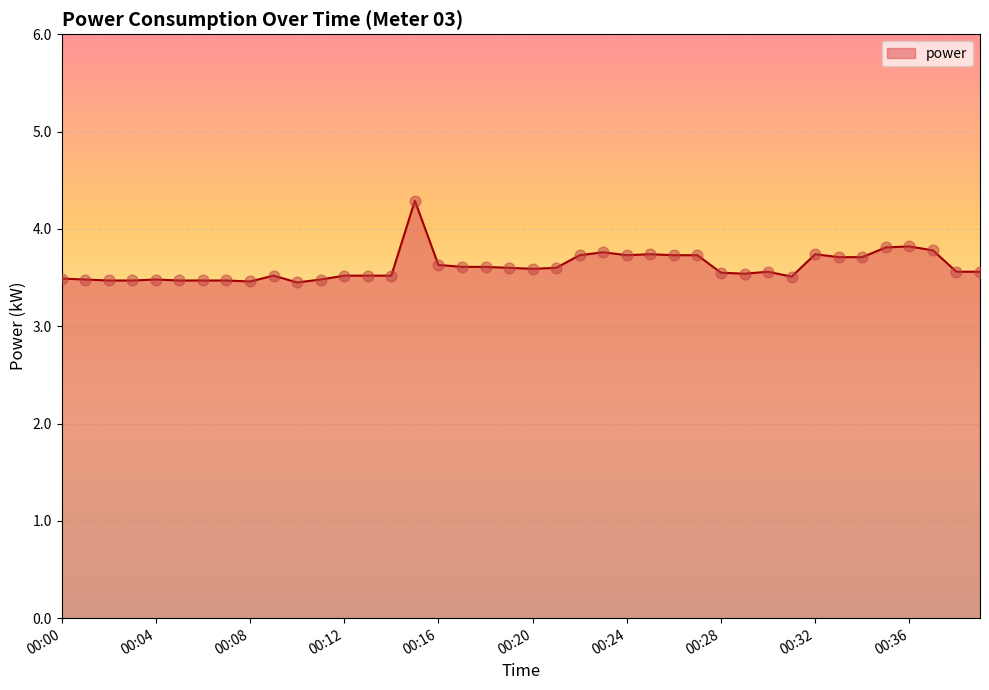

What is the smallest value displayed?

3.5